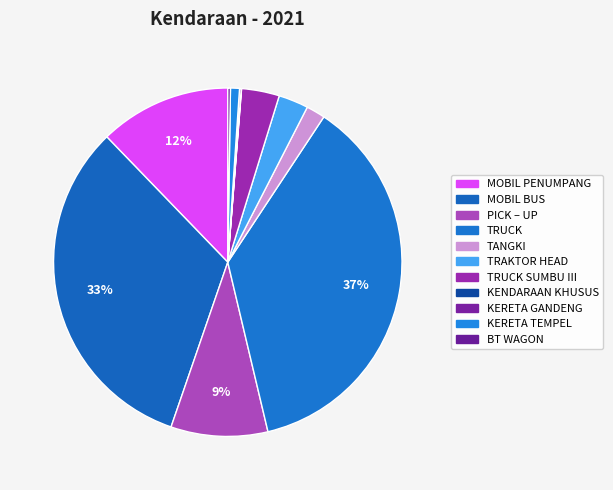

Is there any slice that represents more than half of the pie?

No